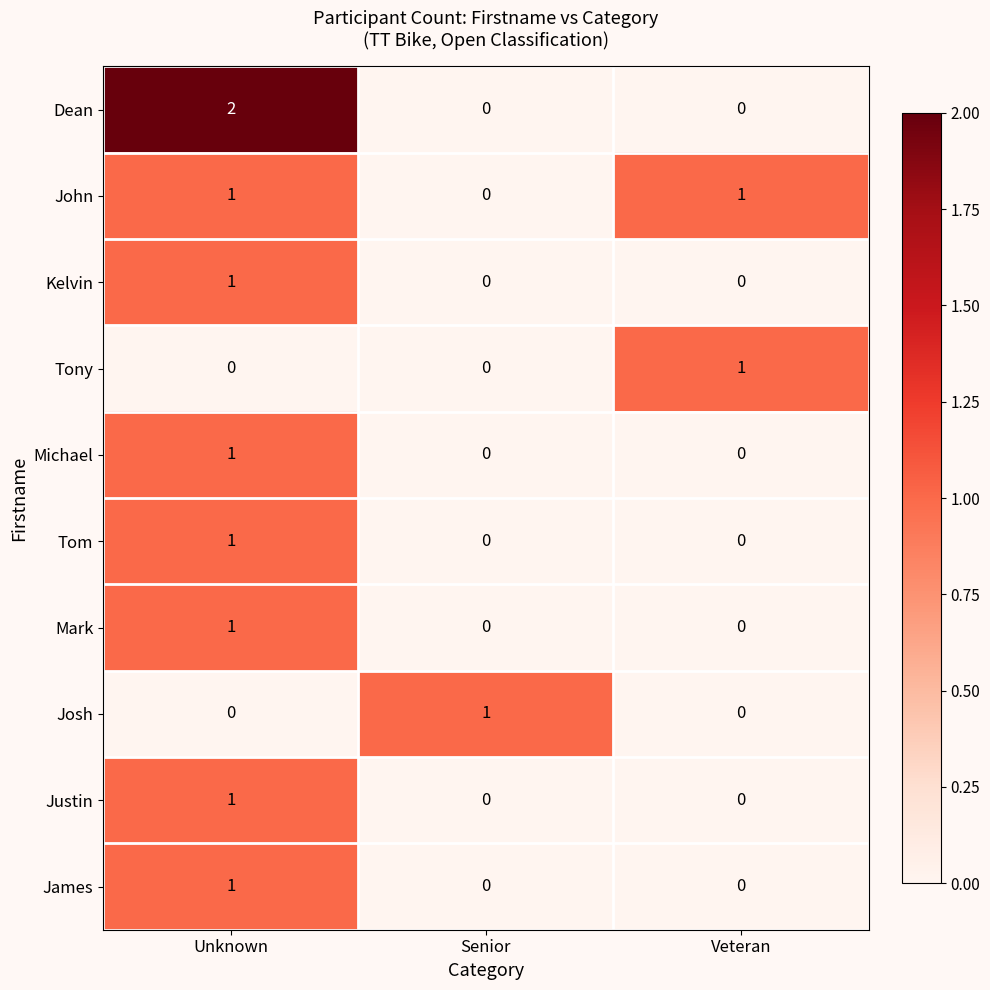

The Josh series shows 1 at Senior. True or false?

True